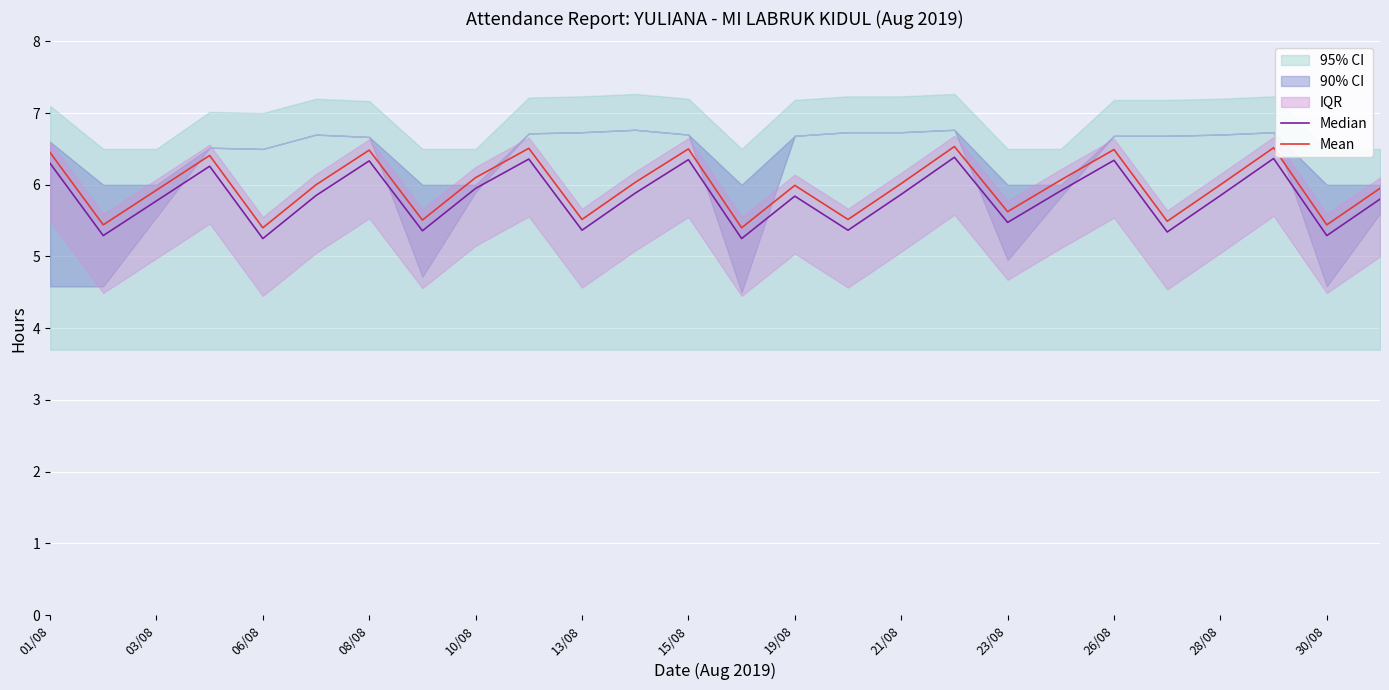

At which category is the sum across all series the highest?

17